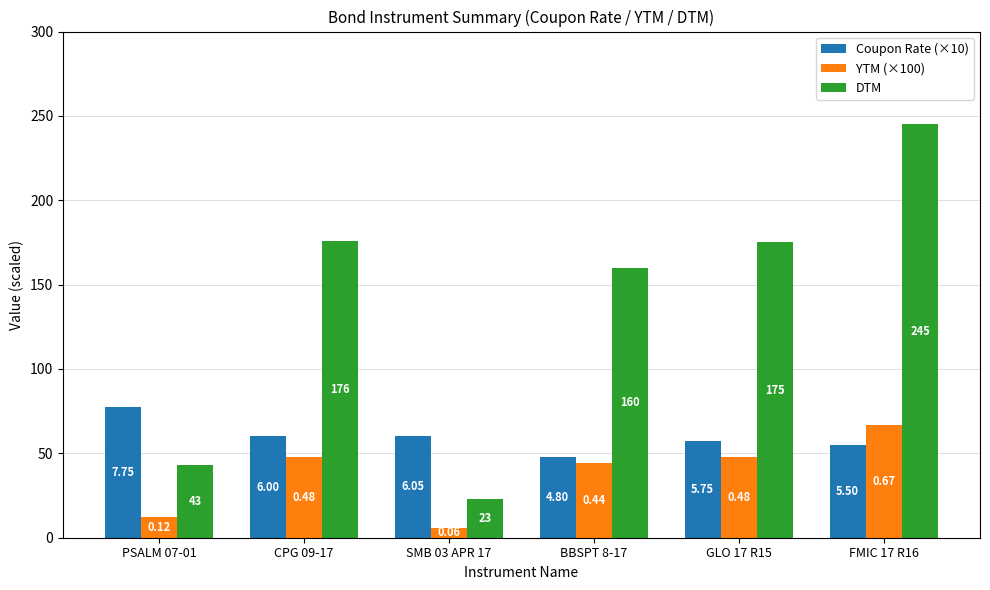

List the labels in order of DTM value, largest first.

FMIC 17 R16, CPG 09-17, GLO 17 R15, BBSPT 8-17, PSALM 07-01, SMB 03 APR 17